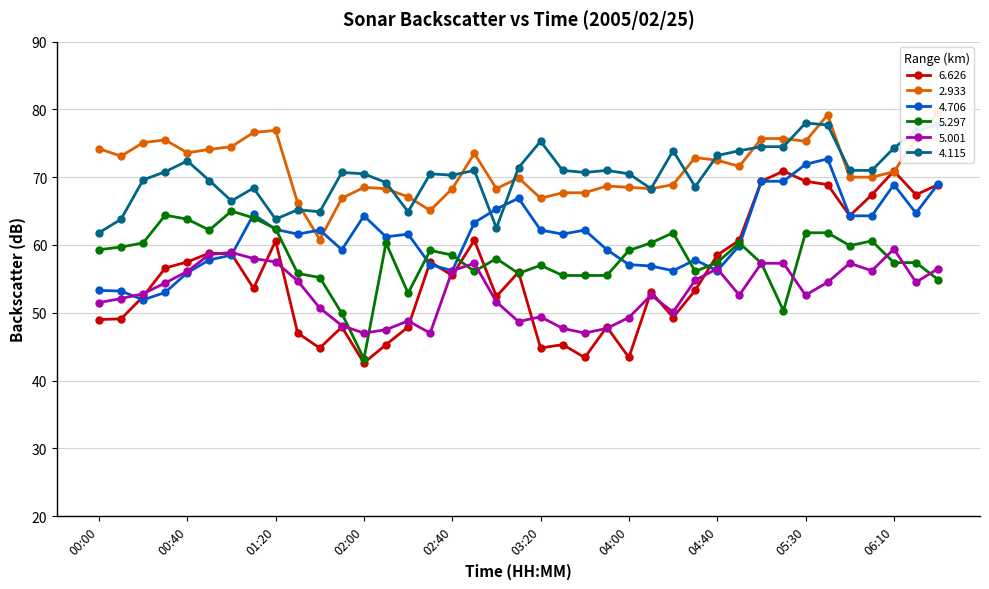

True or false:   6.626 has a value of 67.4 at 01:50.

False